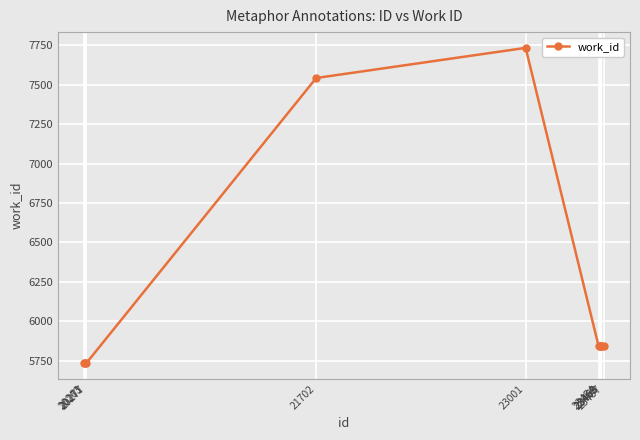

What is the change in value from 20271 to 23454?

+105